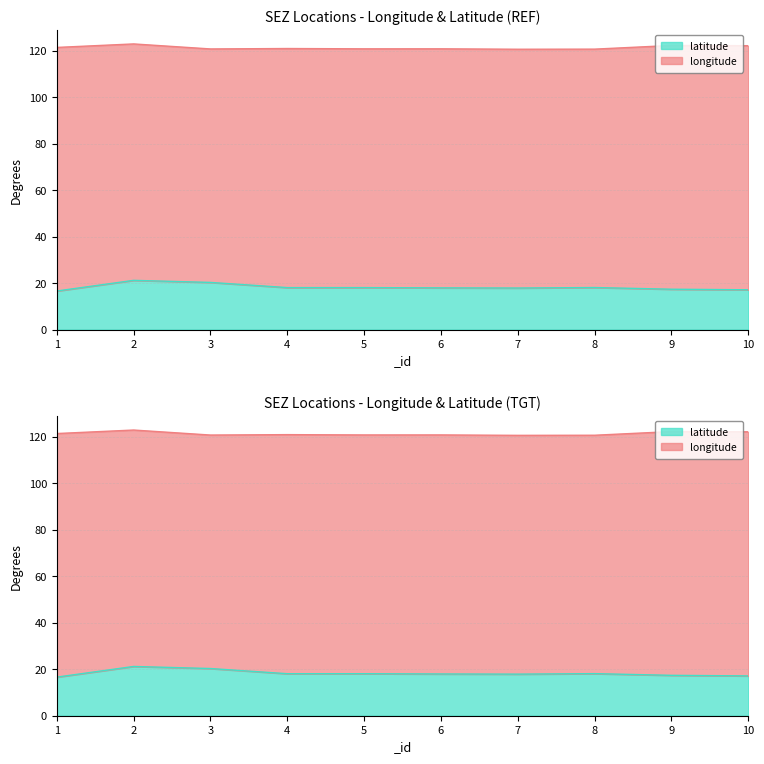

What is the difference between the second highest and minimum values?

3.7